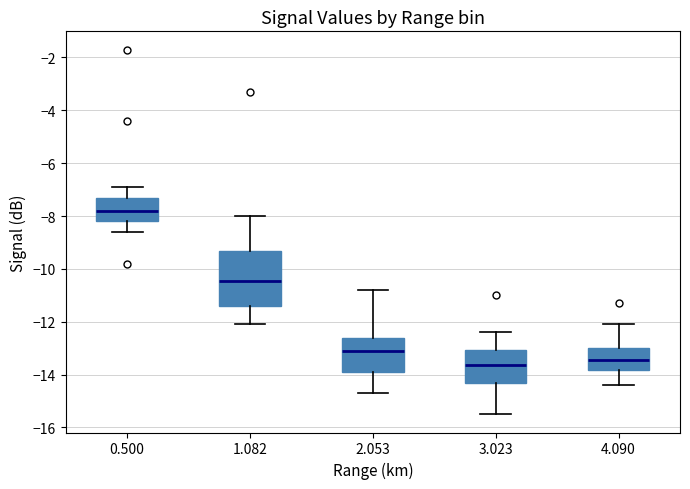

Reading left to right, transcribe this box plot: for each box, give where its median line is, the range the box spans, and where its two whiskers end, as read against the y-axis. The values are not printed on the chart, so give them approximately, as read against the axis.

0.500: median -7.8, box -8.2 to -7.2, whiskers -8.6 to -6.8
1.082: median -10.4, box -11.4 to -9.4, whiskers -12.0 to -8.0
2.053: median -13.0, box -13.8 to -12.6, whiskers -14.6 to -10.8
3.023: median -13.6, box -14.2 to -13.0, whiskers -15.4 to -12.4
4.090: median -13.4, box -13.8 to -13.0, whiskers -14.4 to -12.0